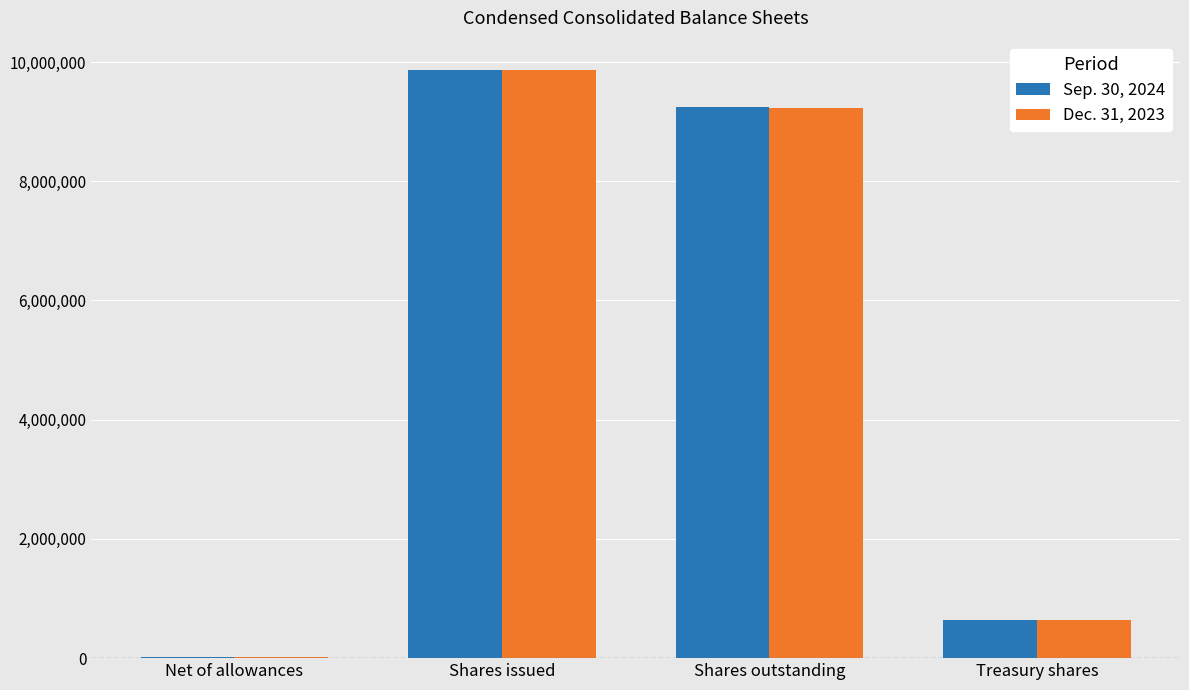

True or false: Dec. 31, 2023 has a value of 641963 at Treasury shares.

True